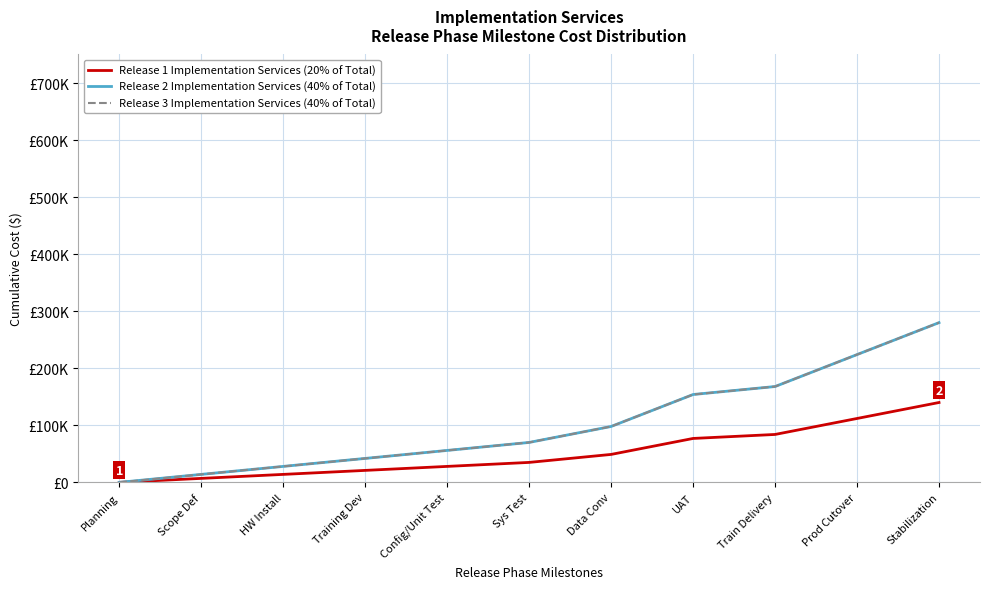

What is the label of the 4th point from the right?

UAT